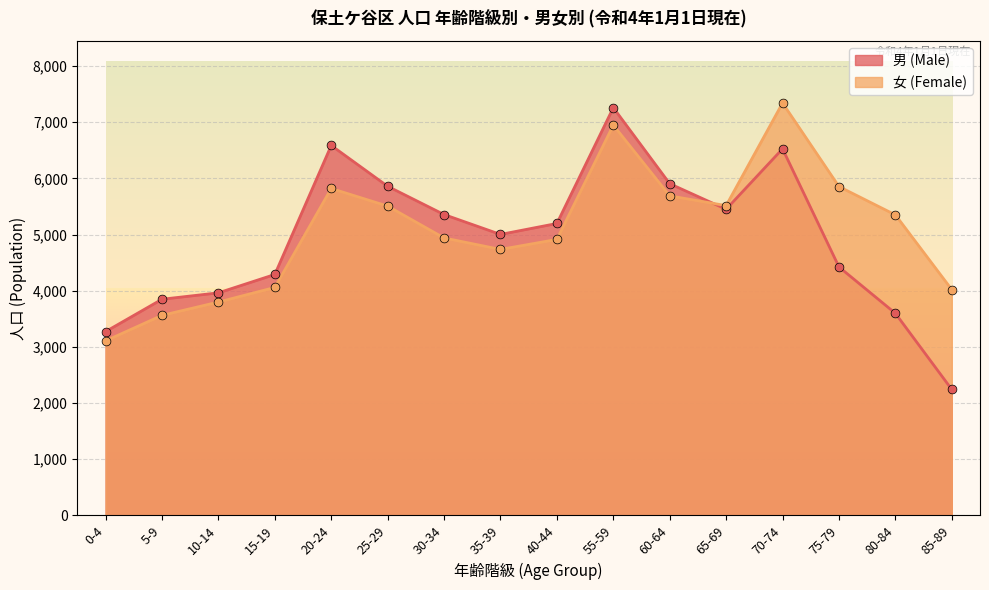

What are all the series names shown in the legend?

男 (Male), 女 (Female)